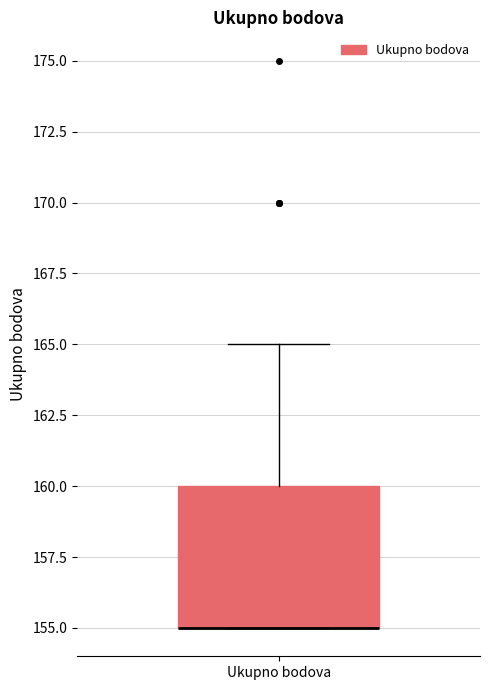

Transcribe this box plot: give where the median line is, the range the box spans, and where the two whiskers end, as read against the y-axis. The values are not printed on the chart, so give them approximately, as read against the axis.

median 155 (drawn on the box's lower edge), box 155 to 160, whiskers 155 to 165